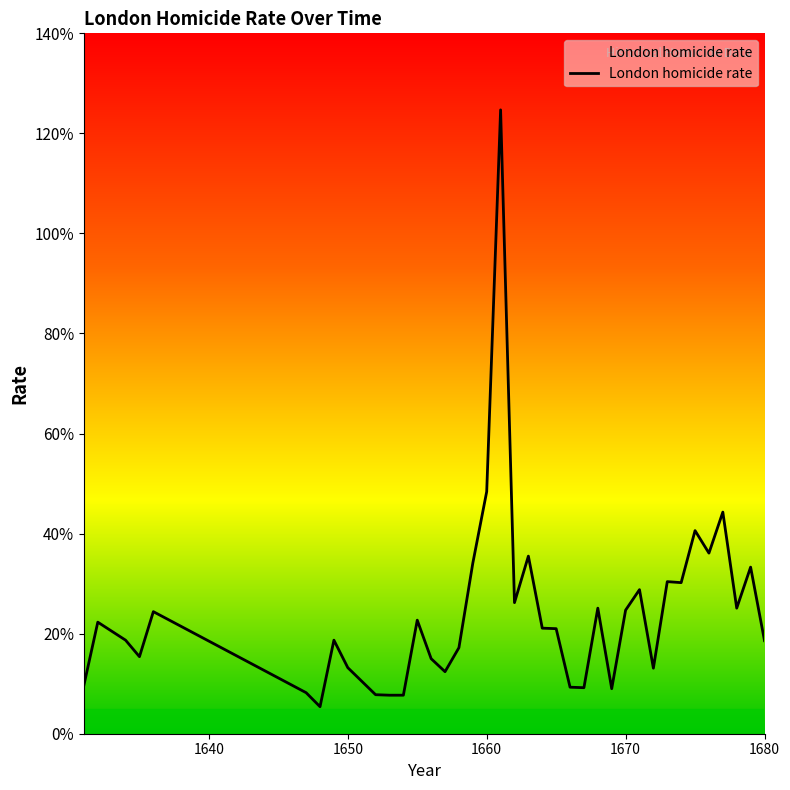

List the labels in order of value, smallest first.

1648, 1653, 1654, 1652, 1647, 1669, 1667, 1666, 1631, 1651, 1657, 1672, 1650, 1656, 1635, 1658, 1680, 1634, 1649, 1665, 1664, 1632, 1655, 1636, 1670, 1668, 1678, 1662, 1671, 1674, 1673, 1679, 1659, 1663, 1676, 1675, 1677, 1660, 1661